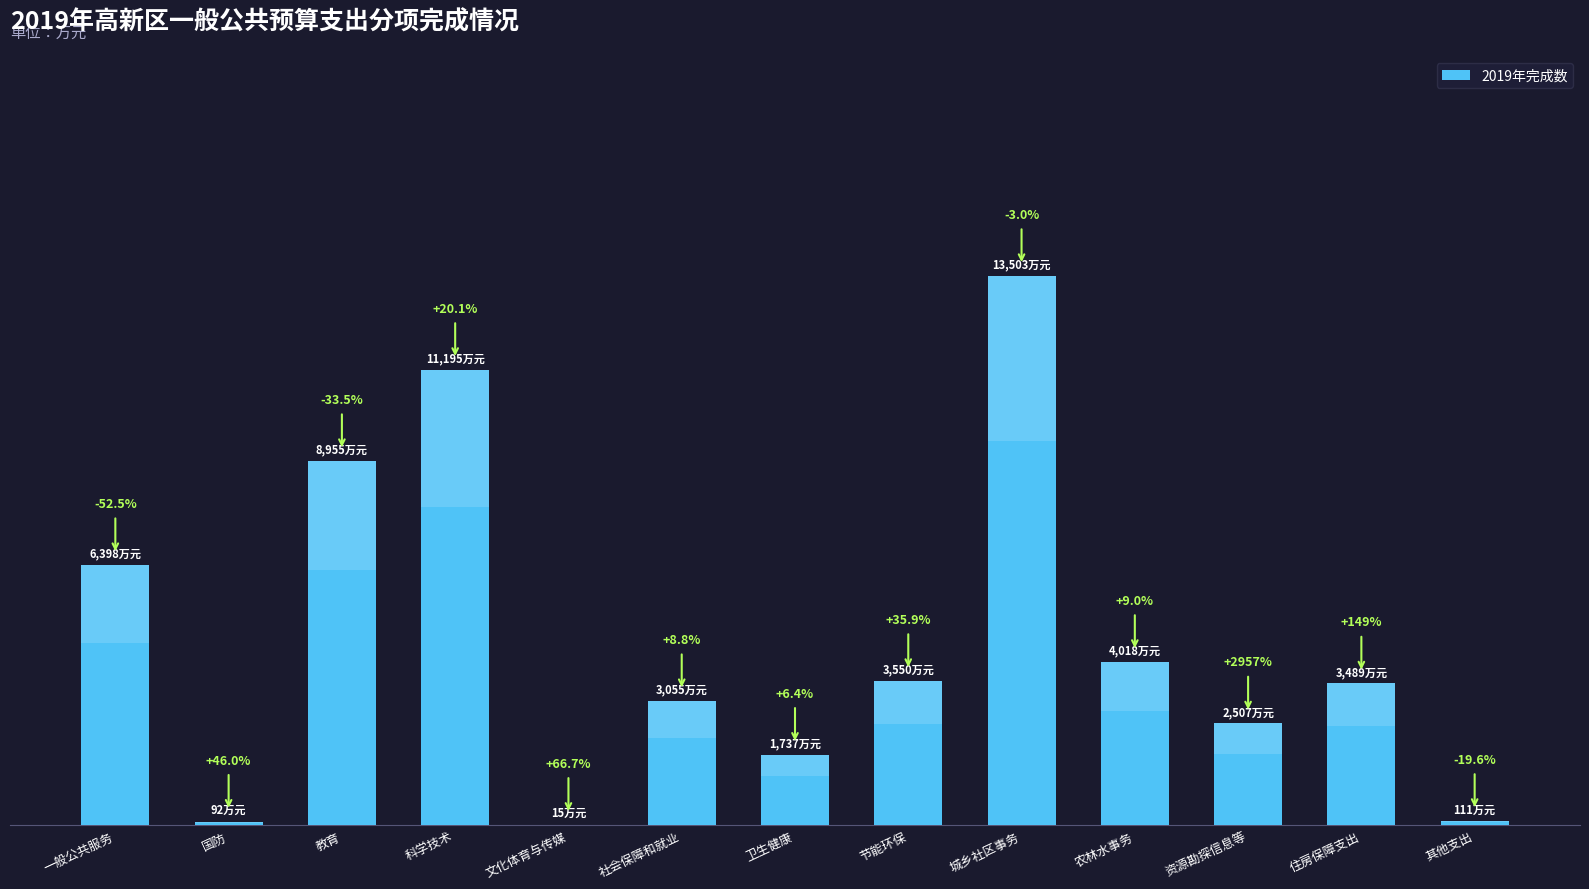

Reading left to right, transcribe all the data shown in this chart.

一般公共服务=6398	国防=92	教育=8955	科学技术=11195	文化体育与传媒=15	社会保障和就业=3055	卫生健康=1737	节能环保=3550	城乡社区事务=13503	农林水事务=4018	资源勘探信息等=2507	住房保障支出=3489	其他支出=111